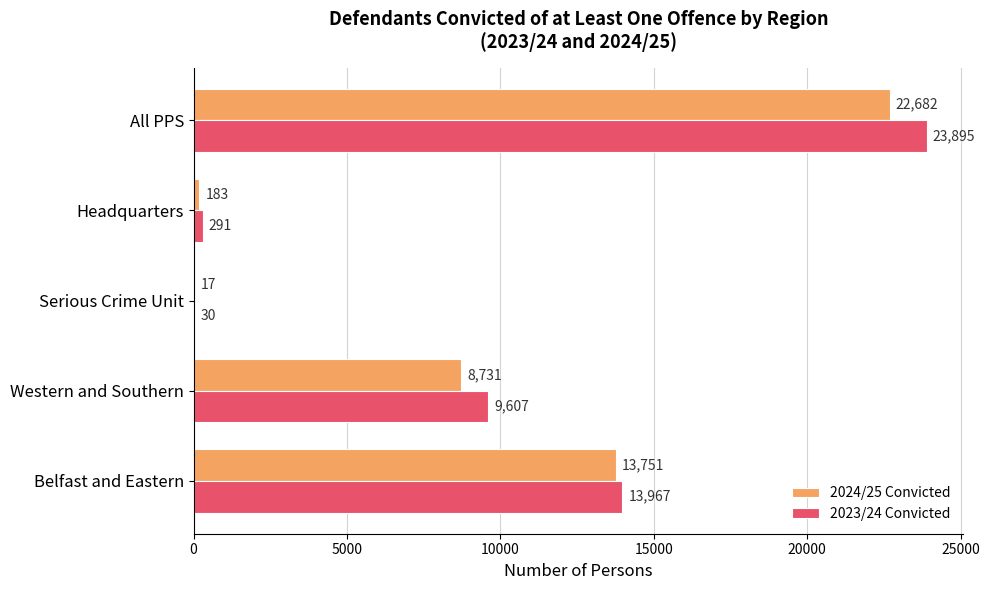

Is the value of 2024/25 Convicted at Belfast and Eastern greater than the value of 2023/24 Convicted at All PPS?

No